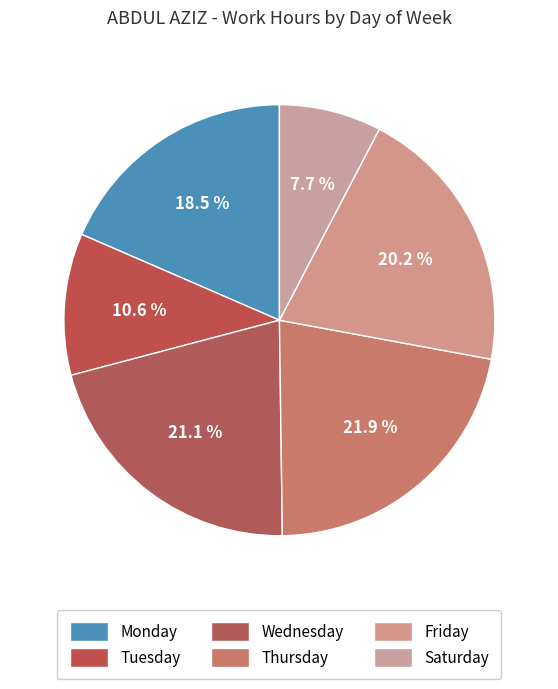

How many slices are in this pie chart?

6